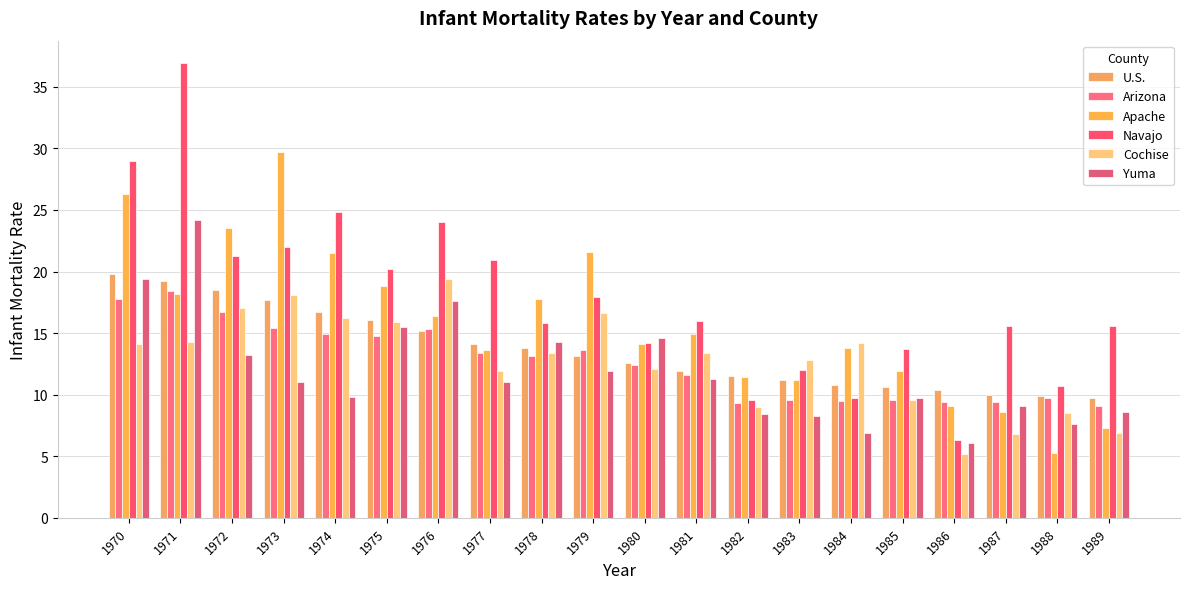

What is the maximum value shown in the chart?

36.9